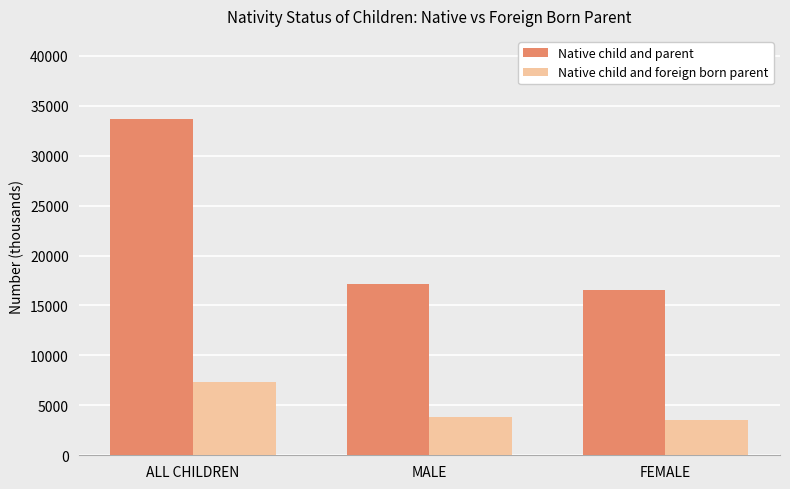

Rank the categories by Native child and parent value from highest to lowest.

ALL CHILDREN, MALE, FEMALE